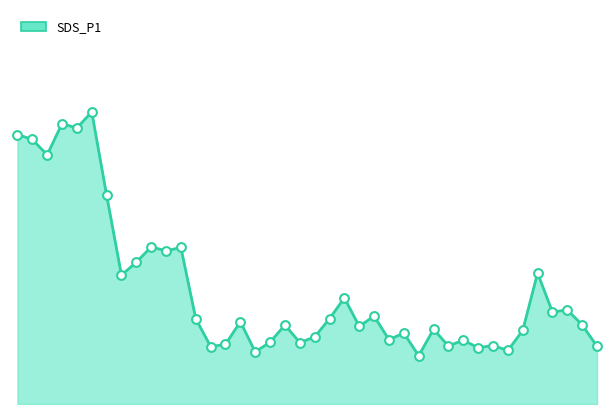

How many lines are shown in the chart?

1